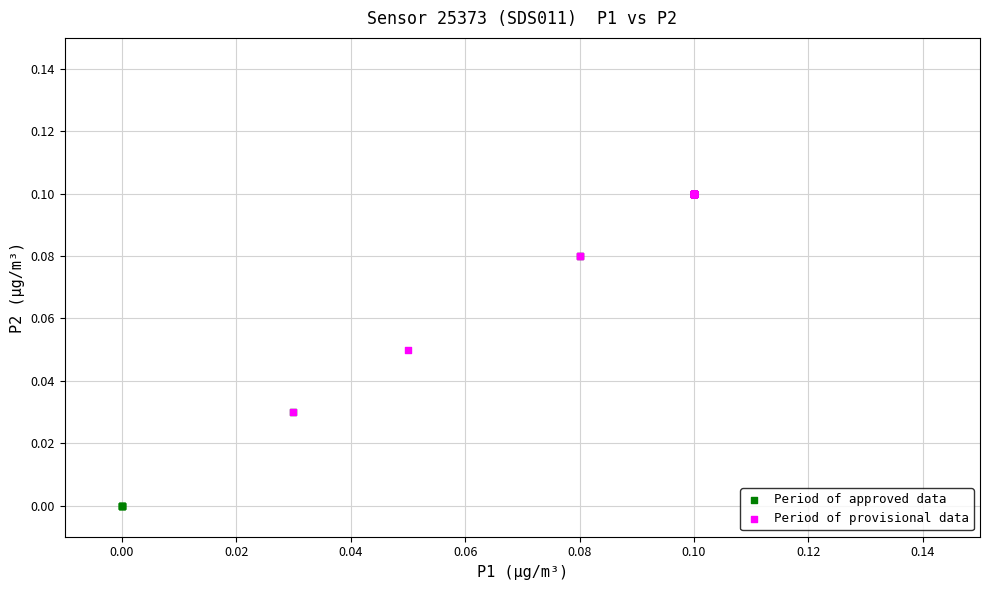

Which series has the widest spread of Y values?

Period of approved data